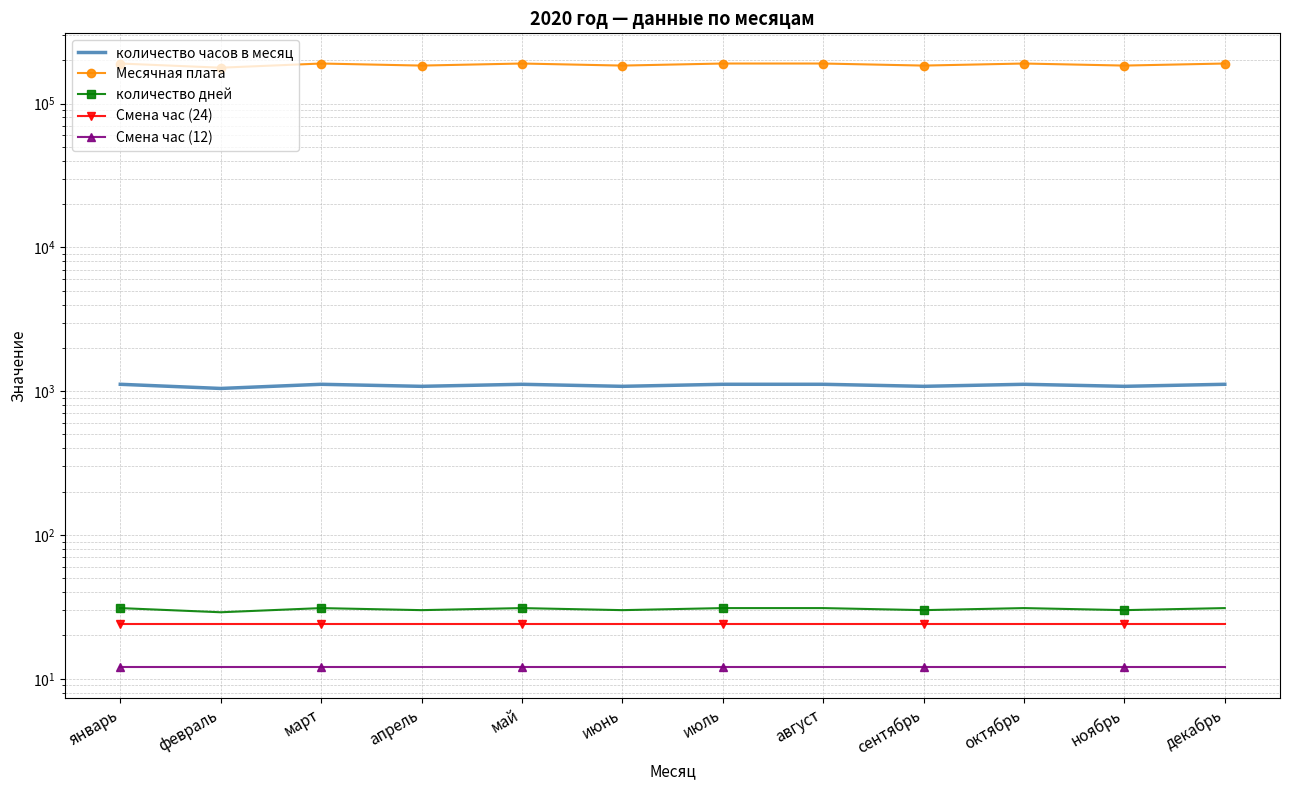

True or false: количество часов в месяц and Месячная плата intersect in this chart.

False